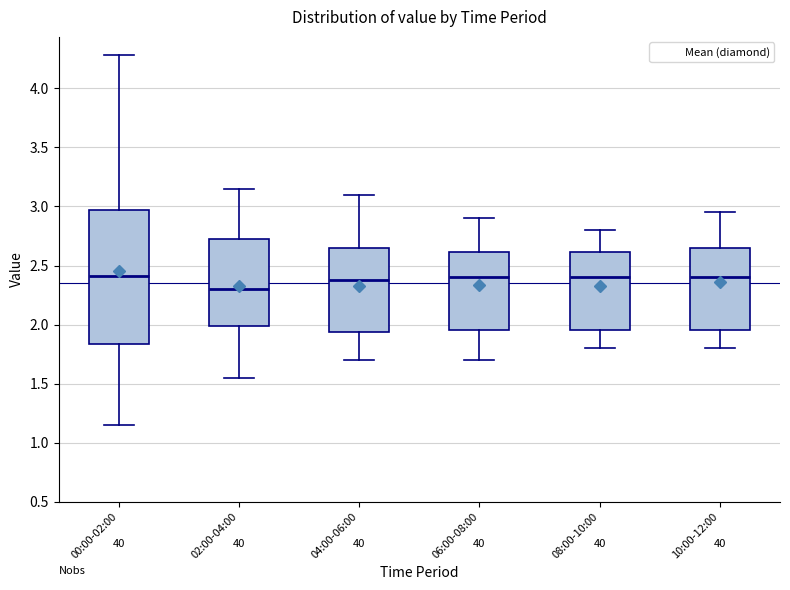

Which box is the tallest, from its lower edge to its upper edge?

00:00-02:00